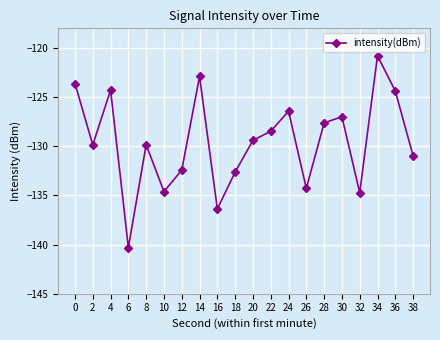

What is the value of the 12th point from the left?

-128.5